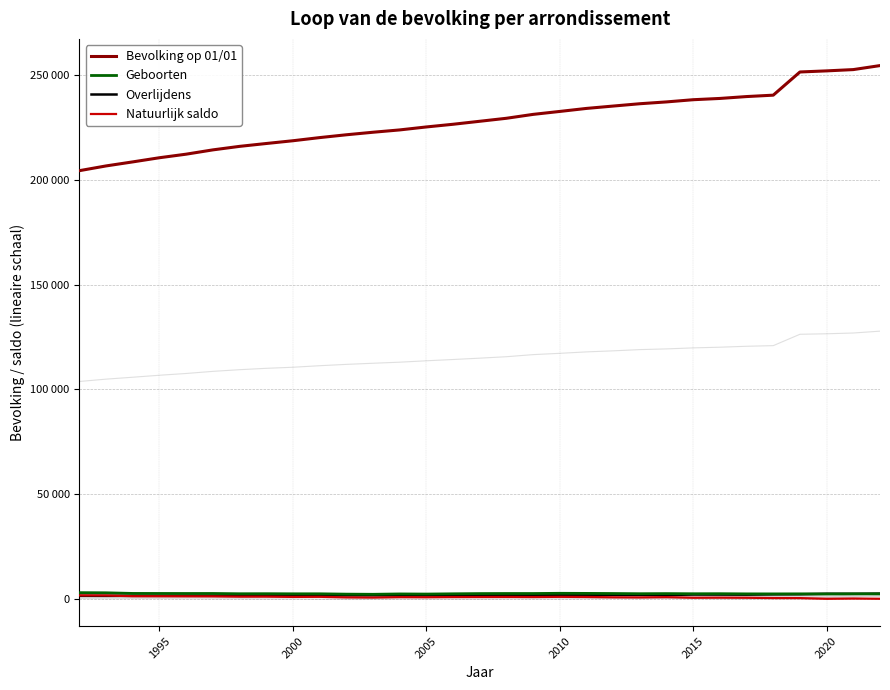

What is the sum of the Overlijdens values at 1995 and 18?

2983